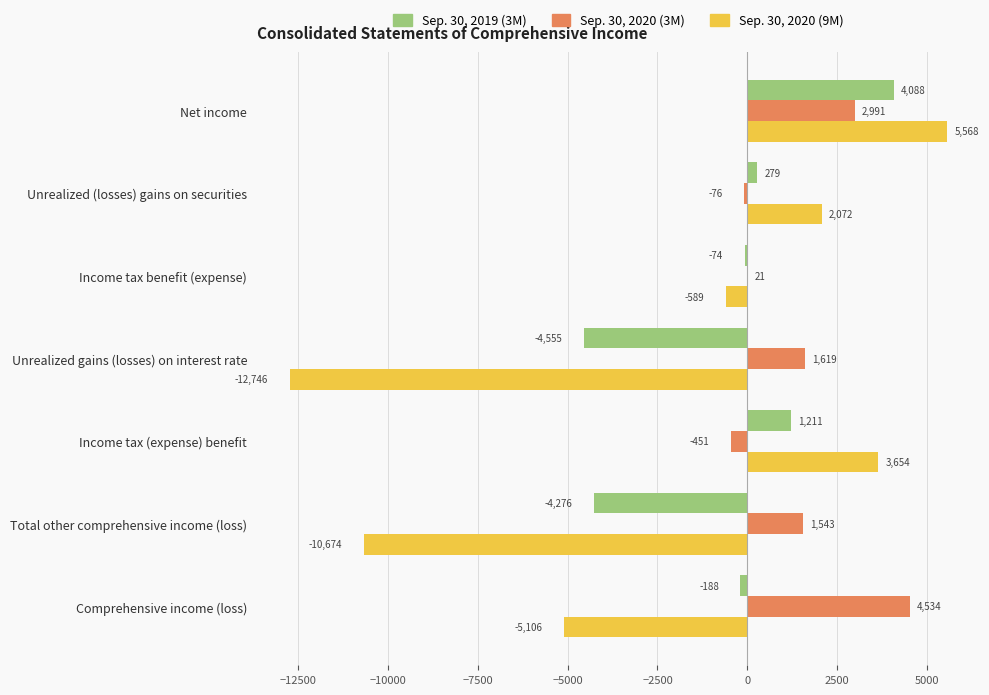

What is the total value across all series at Unrealized gains (losses) on interest rate?

-15682